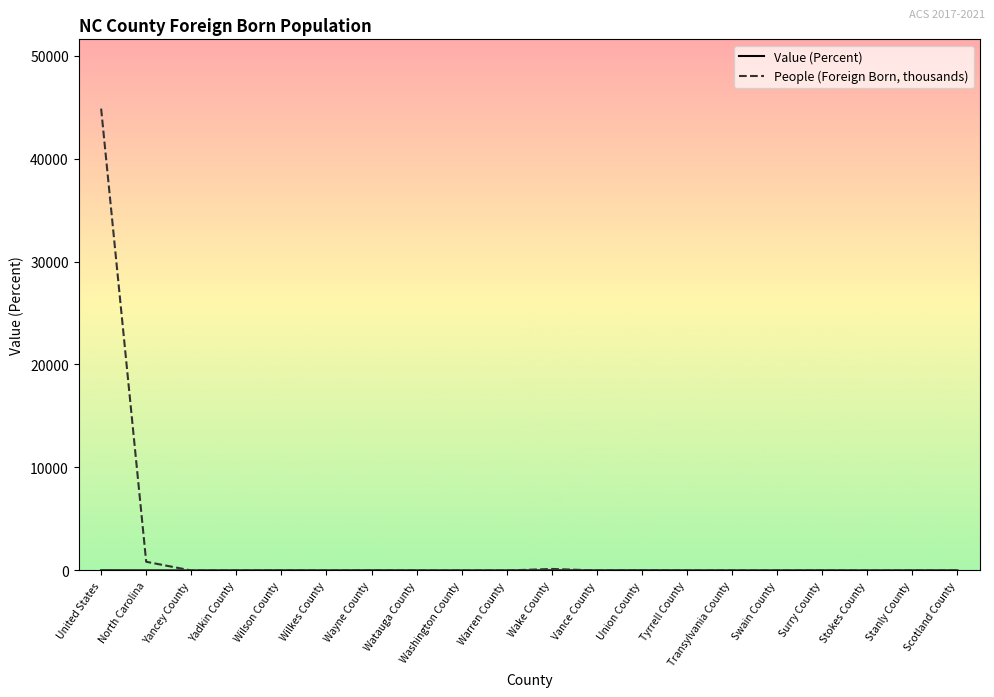

What is the highest value of the People (Foreign Born, thousands) series?

44844.8